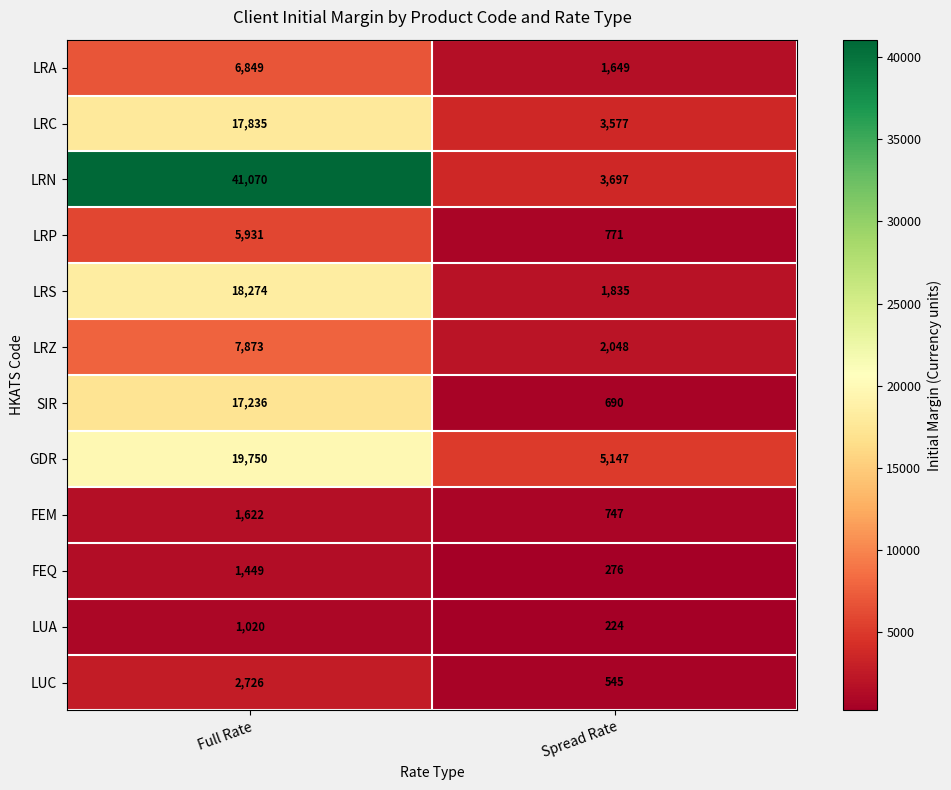

Which category has the highest value across all series?

Full Rate